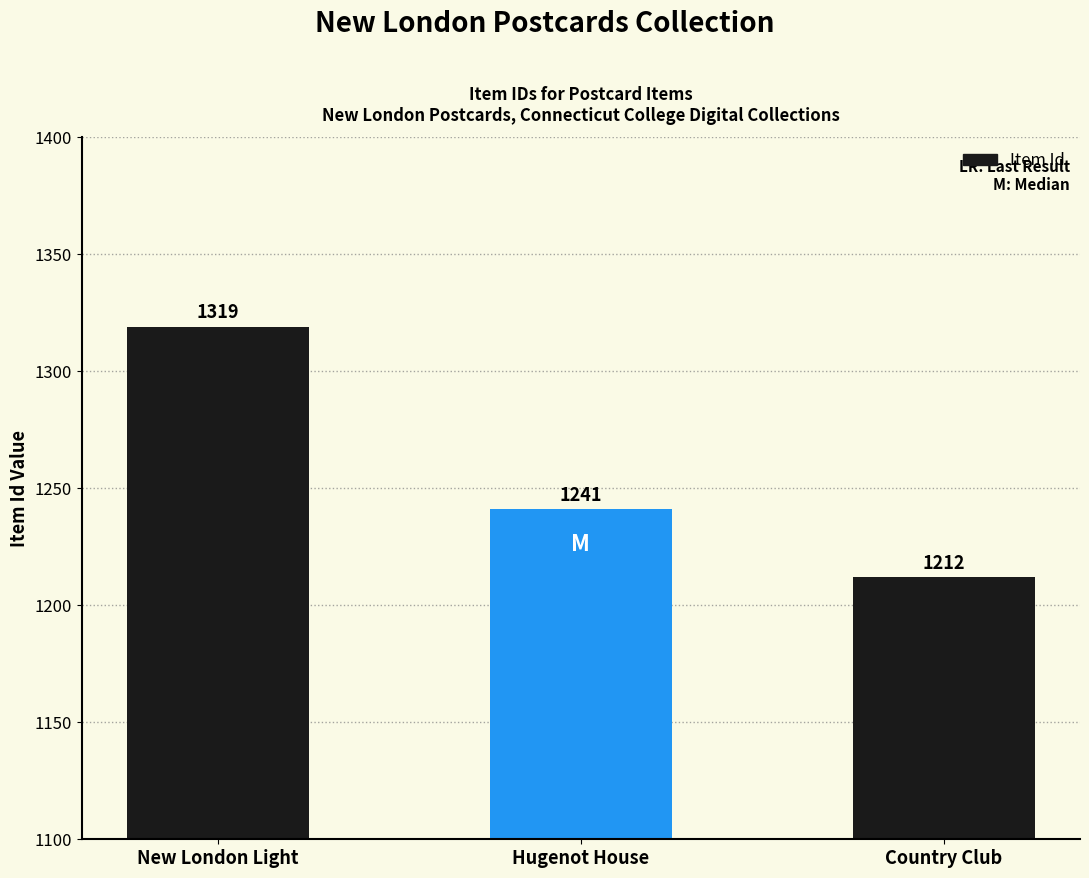

How many categories are shown in the chart?

3